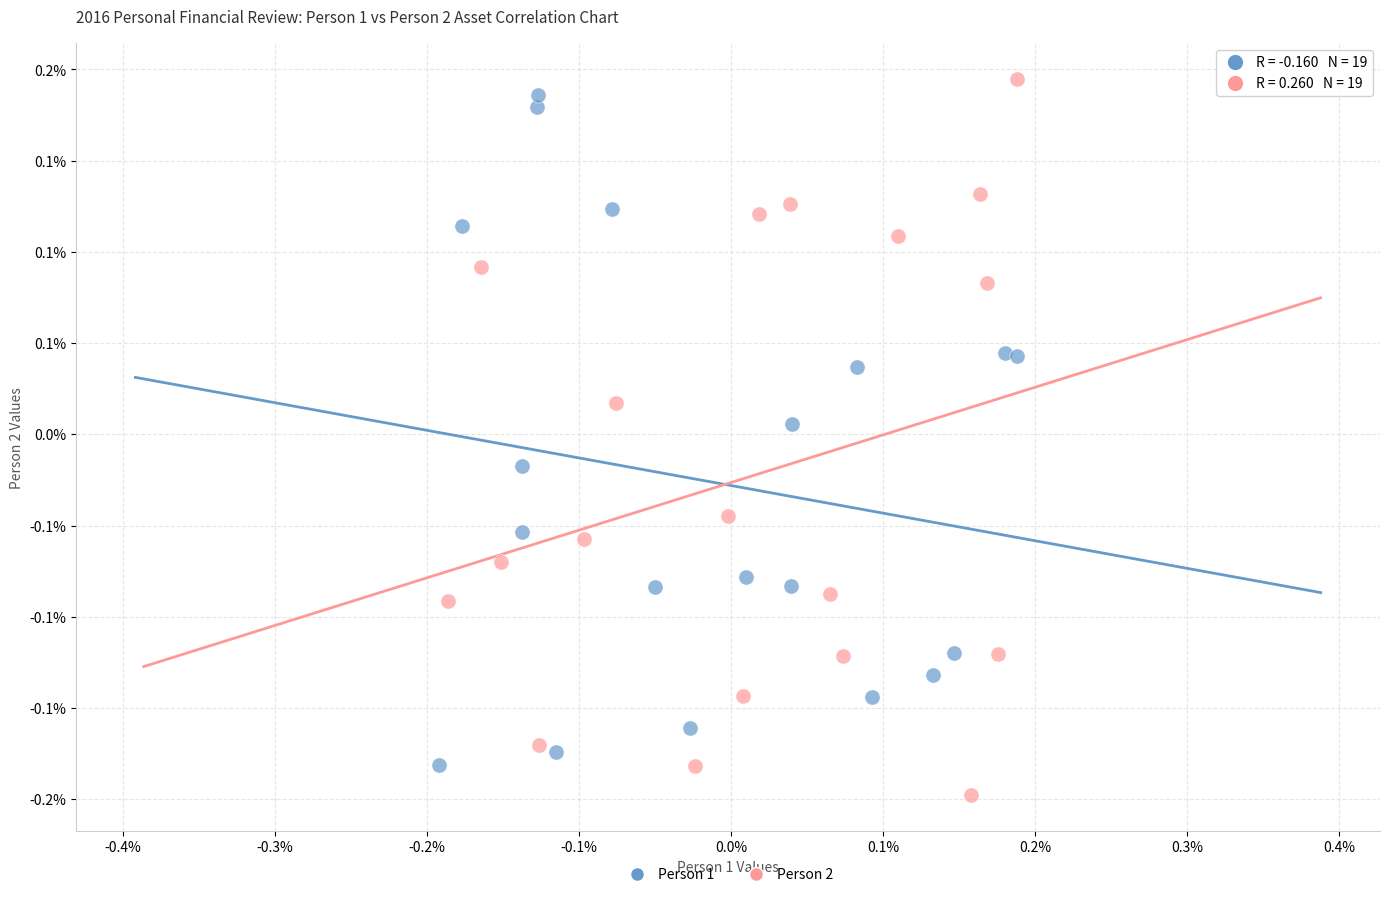

What are all the series names shown in the legend?

Person 1, Person 2